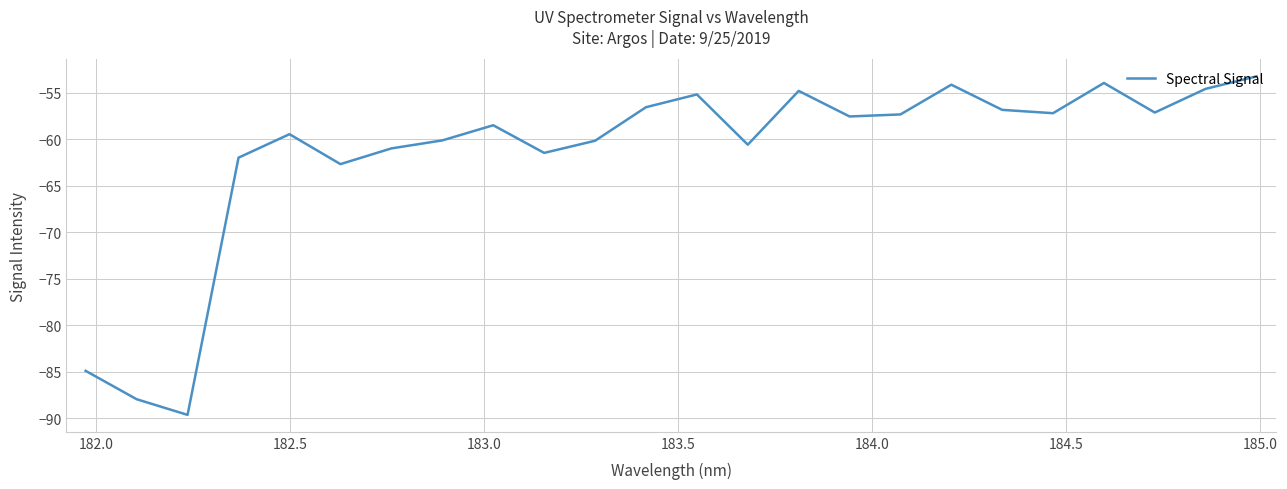

What is the maximum value shown in the chart?

-53.3